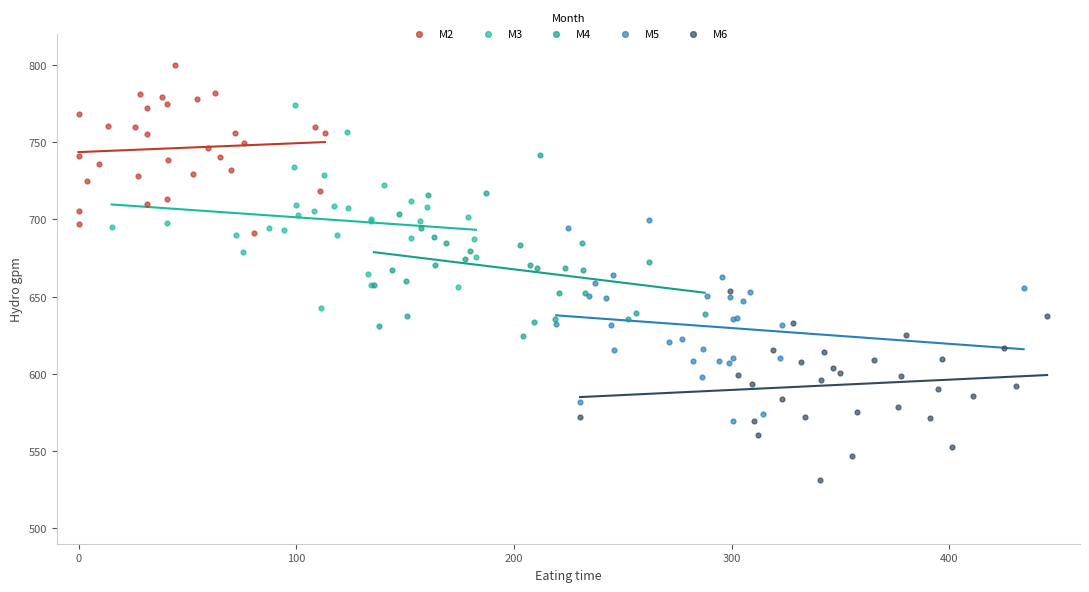

Which series reaches the maximum Y coordinate?

M2